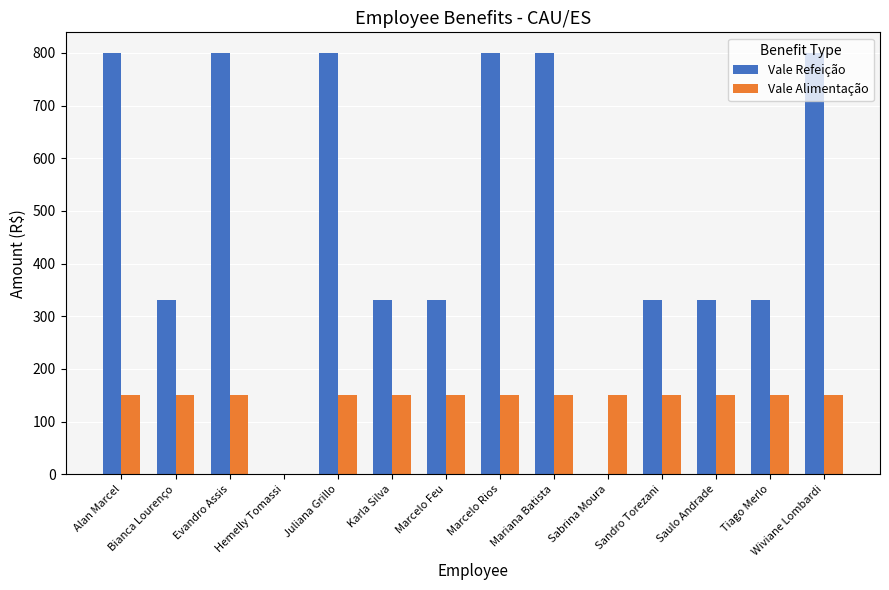

Count the Vale Refeição values in the range 330 to 799.

12